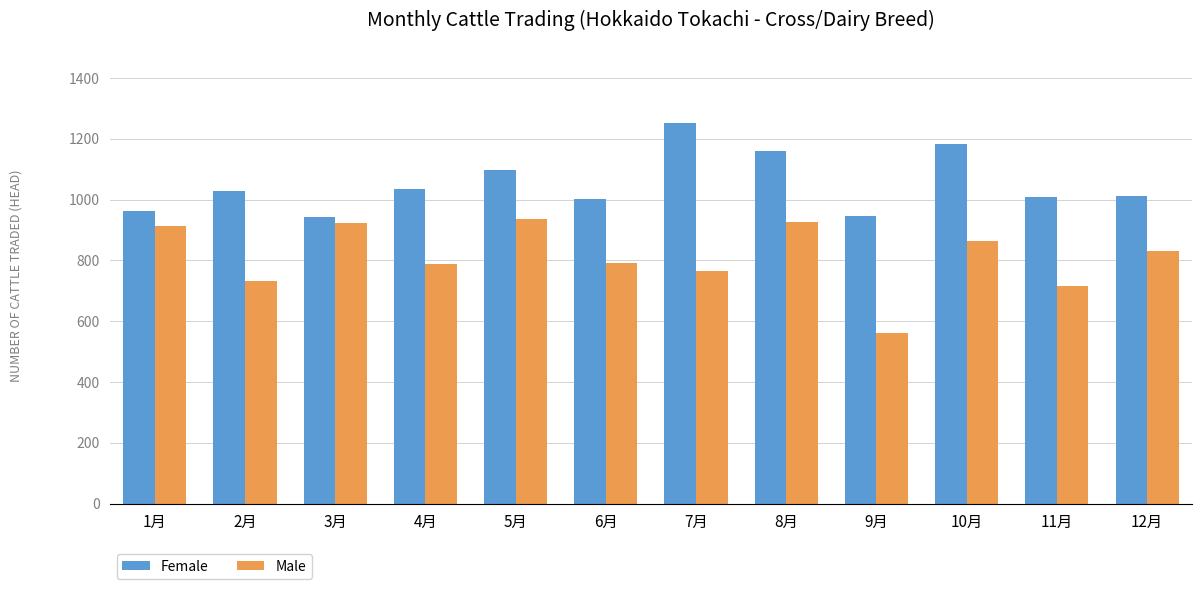

The value of Male at 3月 is 190. True or false?

False